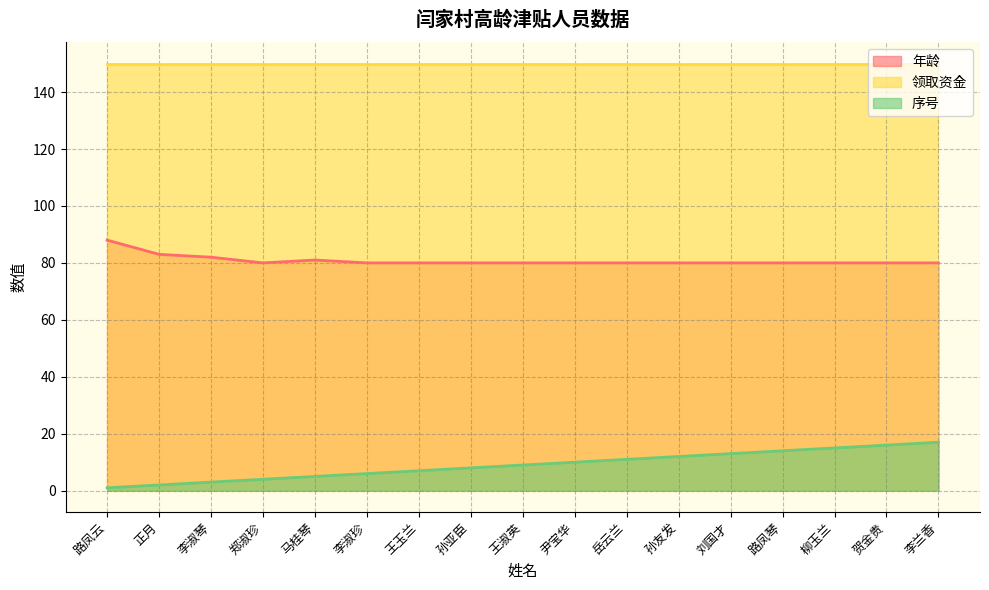

What is the sum of the 序号 values at 柳玉兰 and 李淑琴?

18